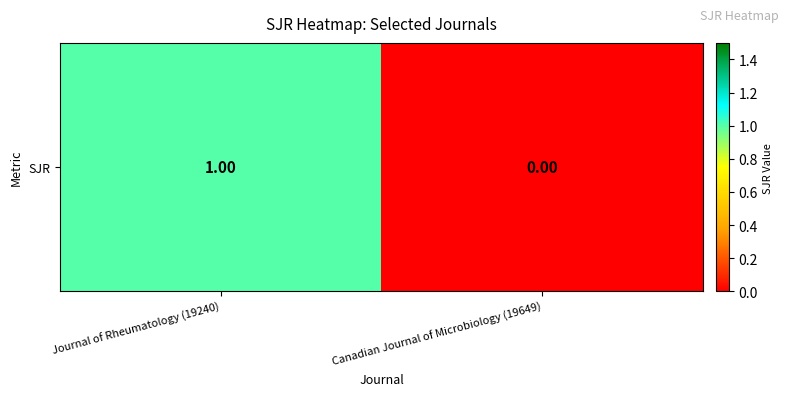

How many categories are shown in the chart?

2